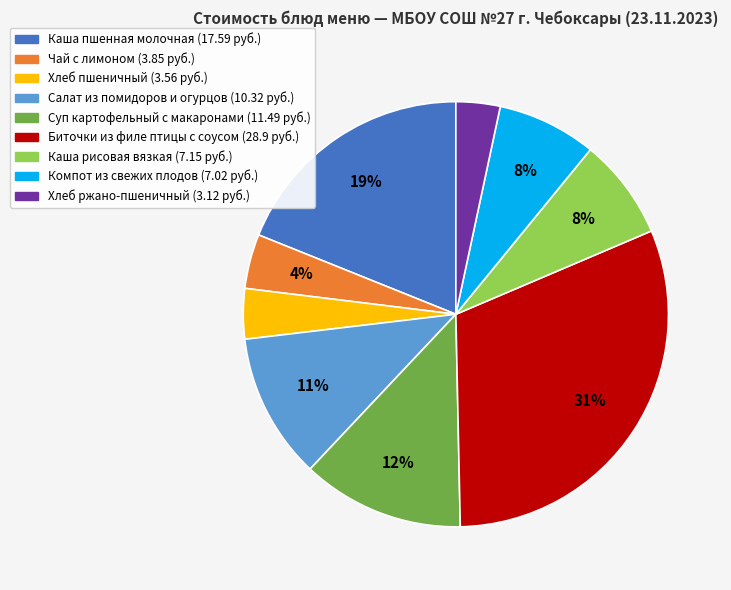

To the nearest percent, what is the average slice percentage?

11%